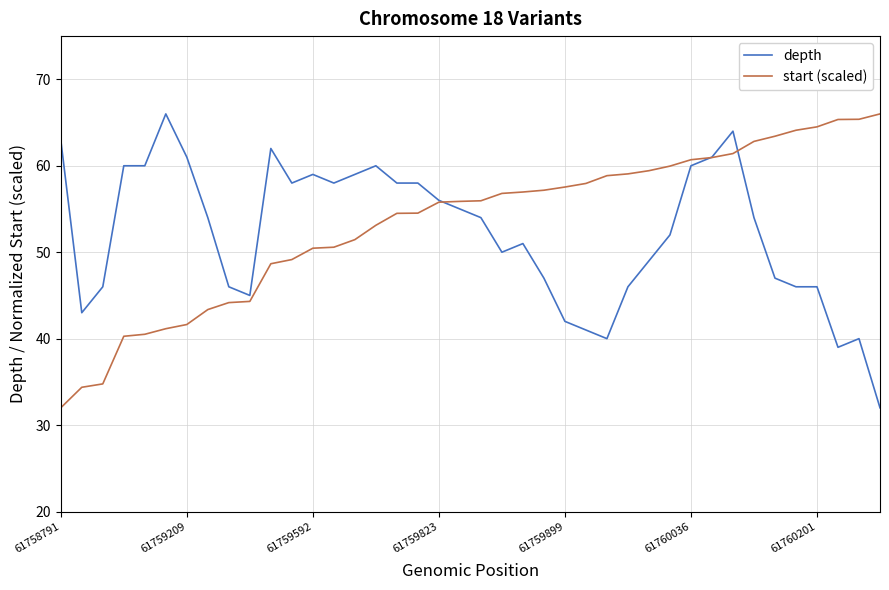

Does the chart have visible grid lines?

Yes